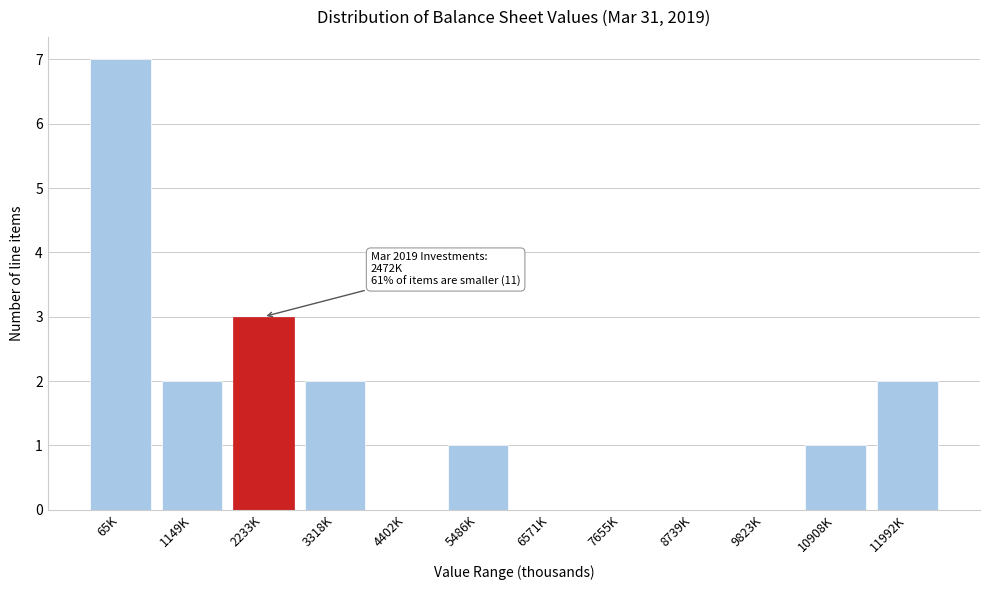

Reading left to right, transcribe all the data shown in this chart.

65K=7	1149K=2	2233K=3	3318K=2	4402K=0	5486K=1	6571K=0	7655K=0	8739K=0	9823K=0	10908K=1	11992K=2